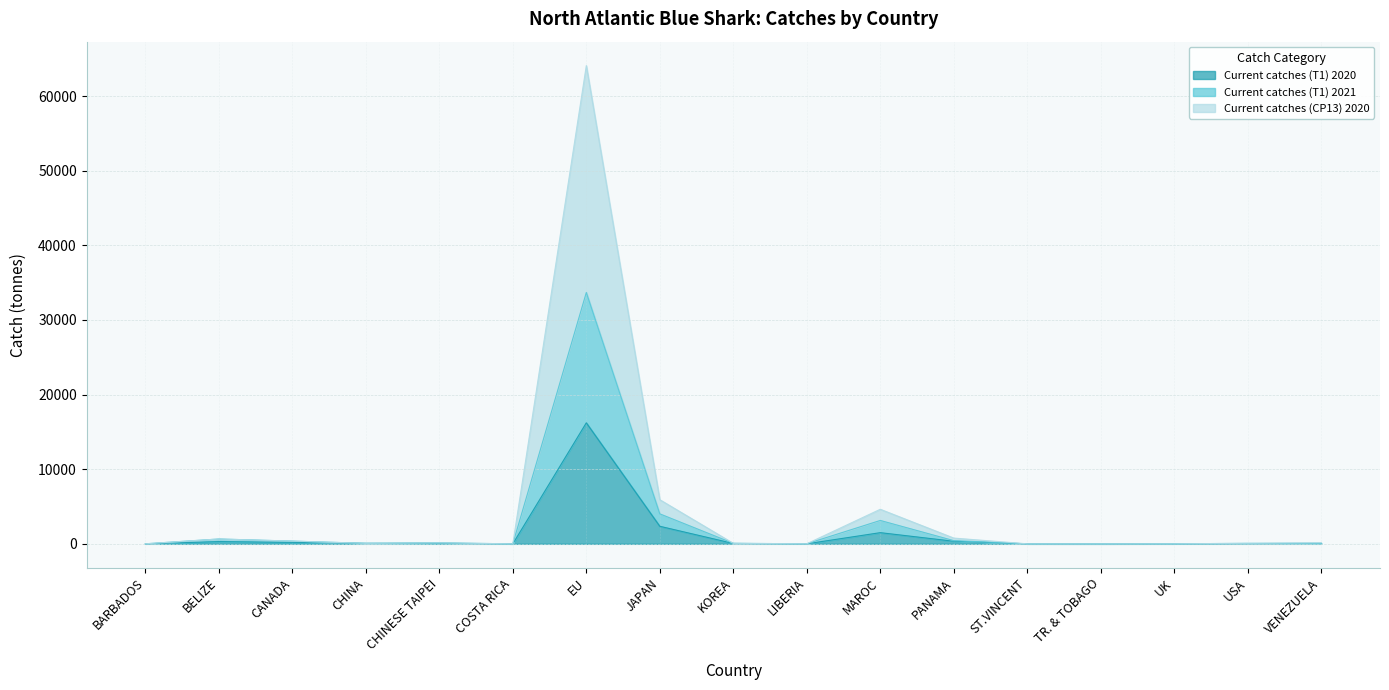

Which label corresponds to the smallest value in the chart?

COSTA RICA